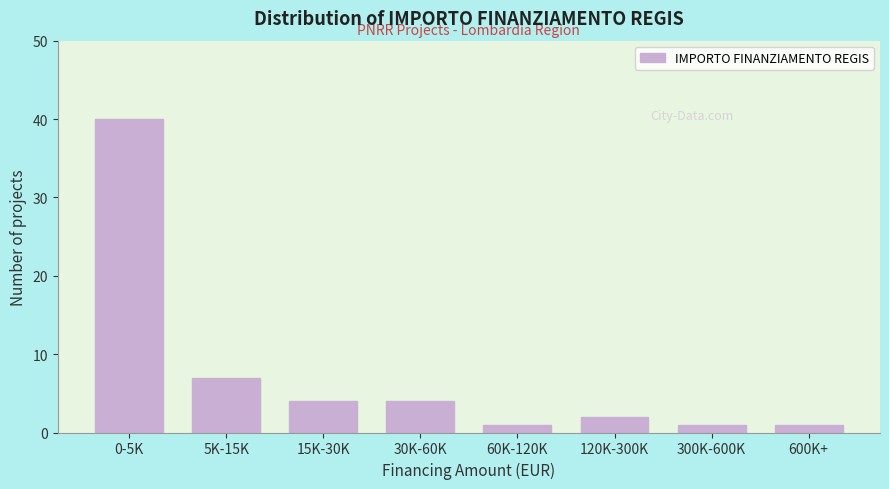

Reading left to right, what are all the values shown in this chart?

0-5K=40	5K-15K=7	15K-30K=4	30K-60K=4	60K-120K=1	120K-300K=2	300K-600K=1	600K+=1